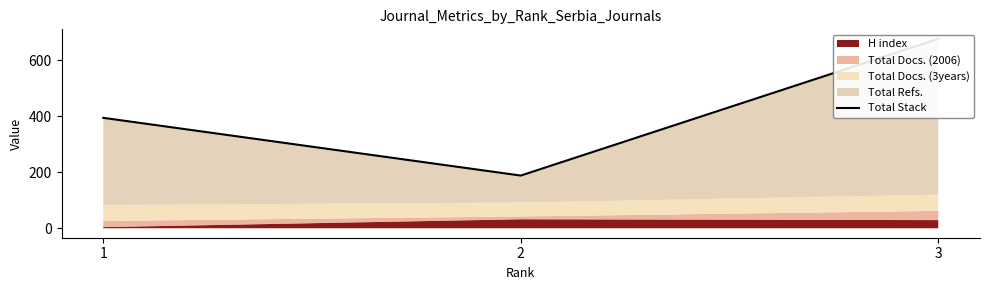

What is the value of the 1st point from the left?

394